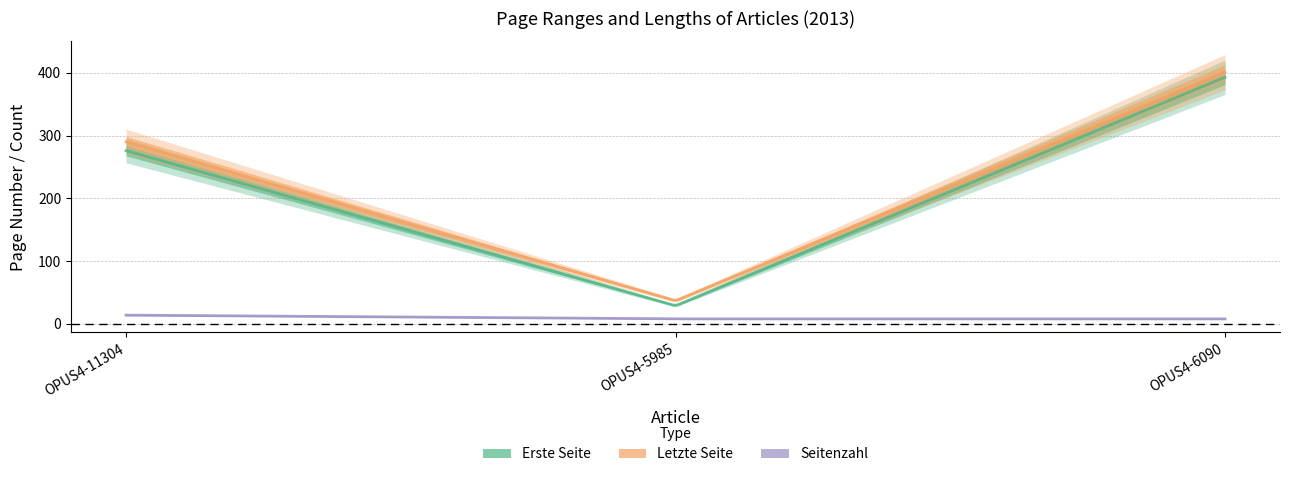

The value of Erste Seite at OPUS4-11304 is 85. True or false?

False